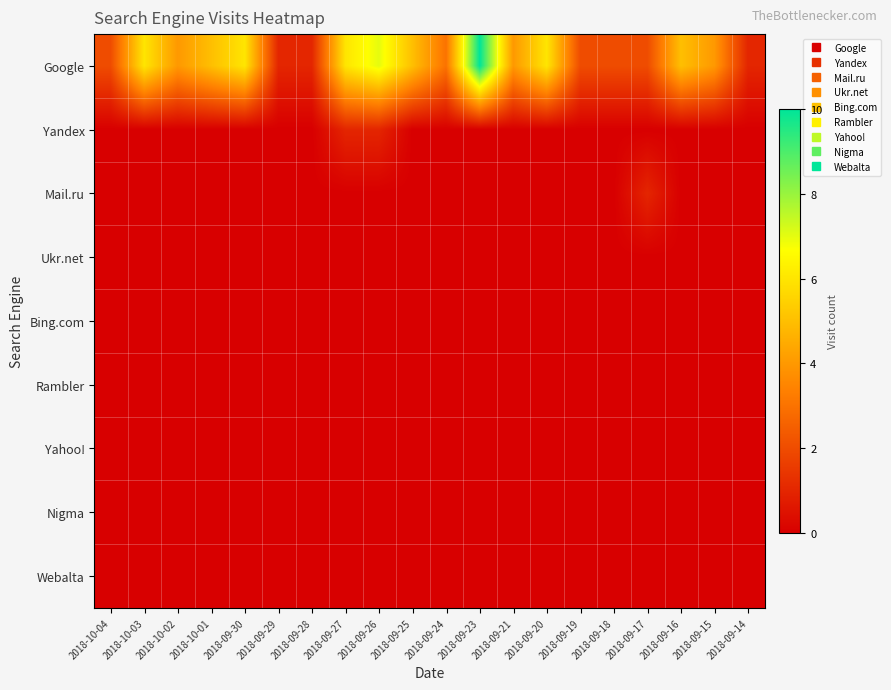

What is the total value across all series at 2018-09-23?

10